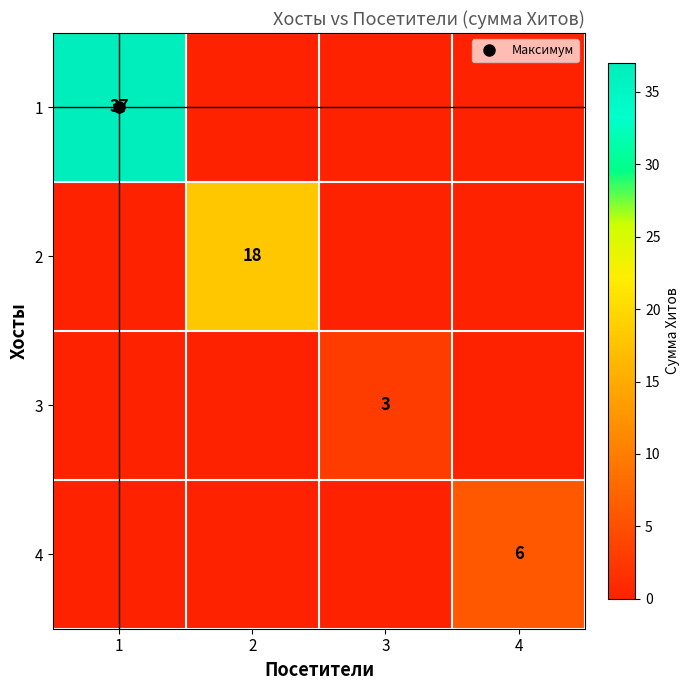

Is the value of 4 at 2 greater than the value of 1 at 2?

No